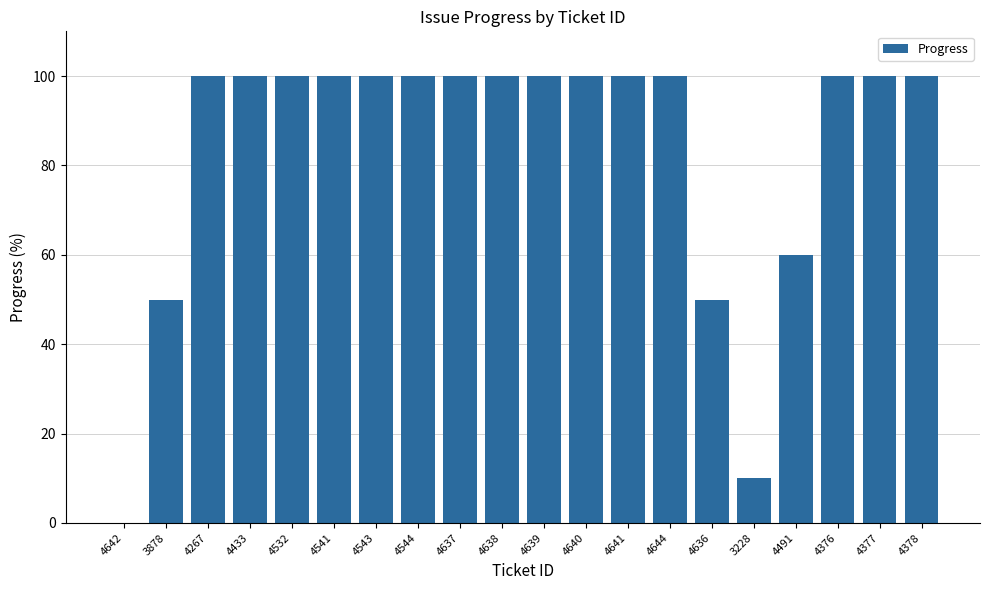

How many values are above zero?

19